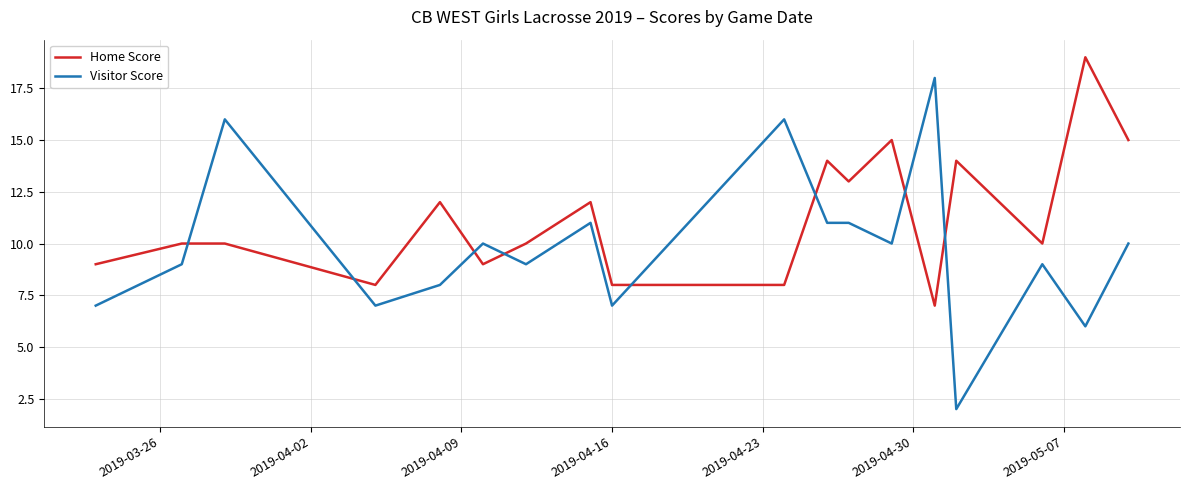

List the series in order of their overall mean, lowest first.

Visitor Score, Home Score